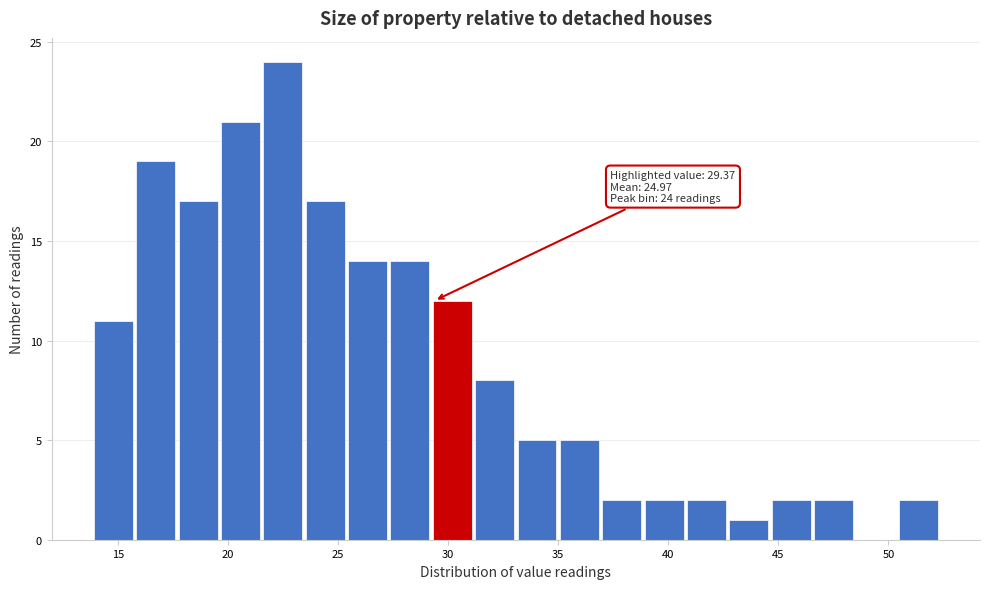

Read against the x-axis, roughly where is the centre of the tallest bar?

22.5